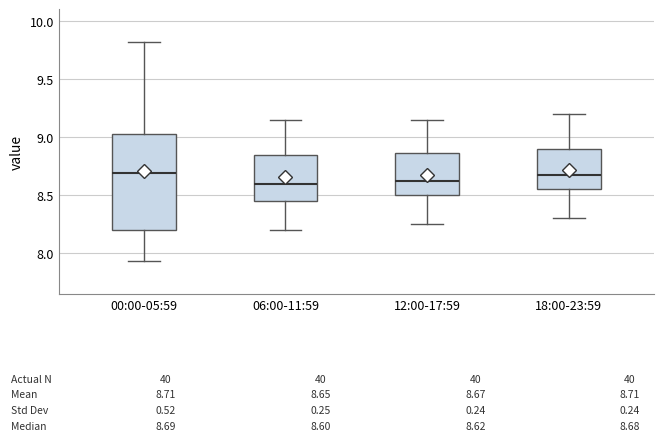

Comparing the boxes themselves (not the whiskers), which one is the tallest?

00:00-05:59